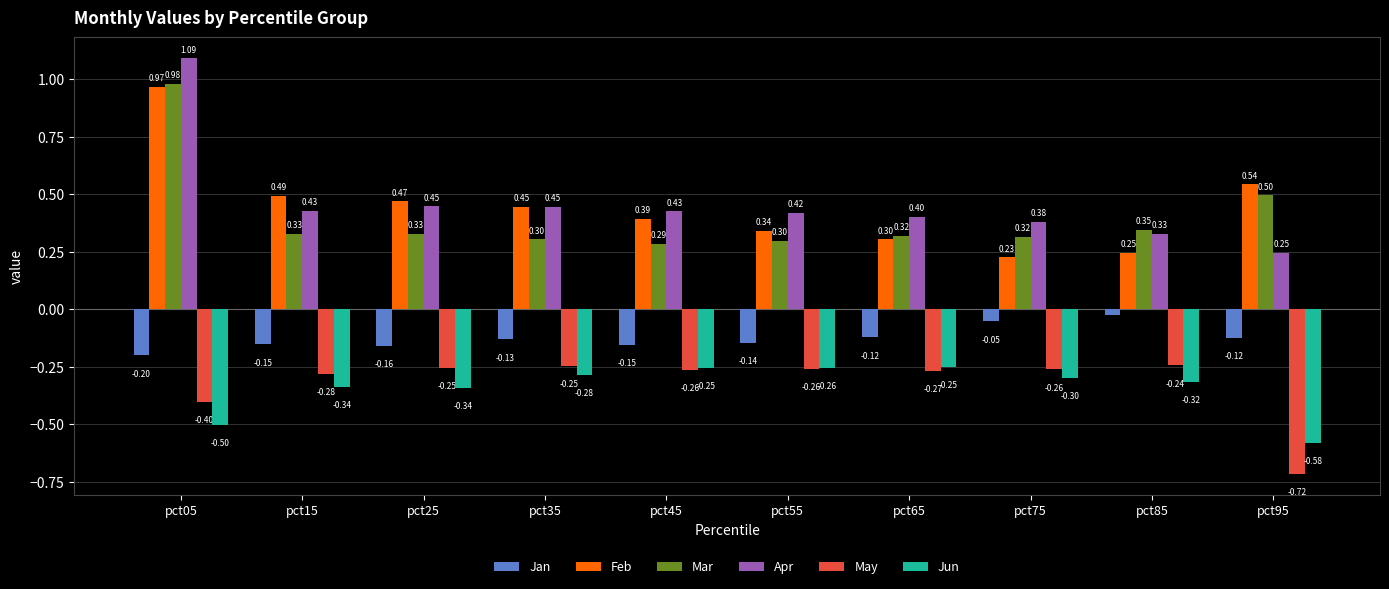

At how many categories does at least one series exceed 0?

10